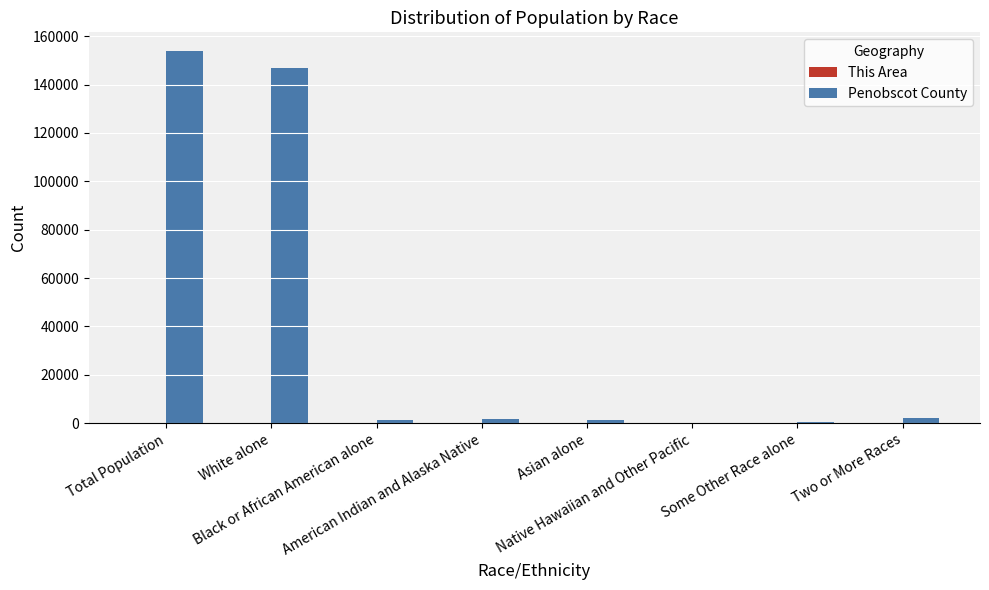

At which category is the sum across all series the highest?

Total Population